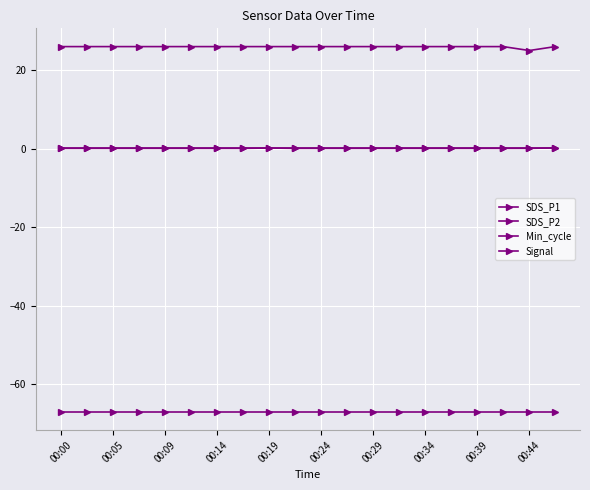

Count the number of categories in the chart.

20